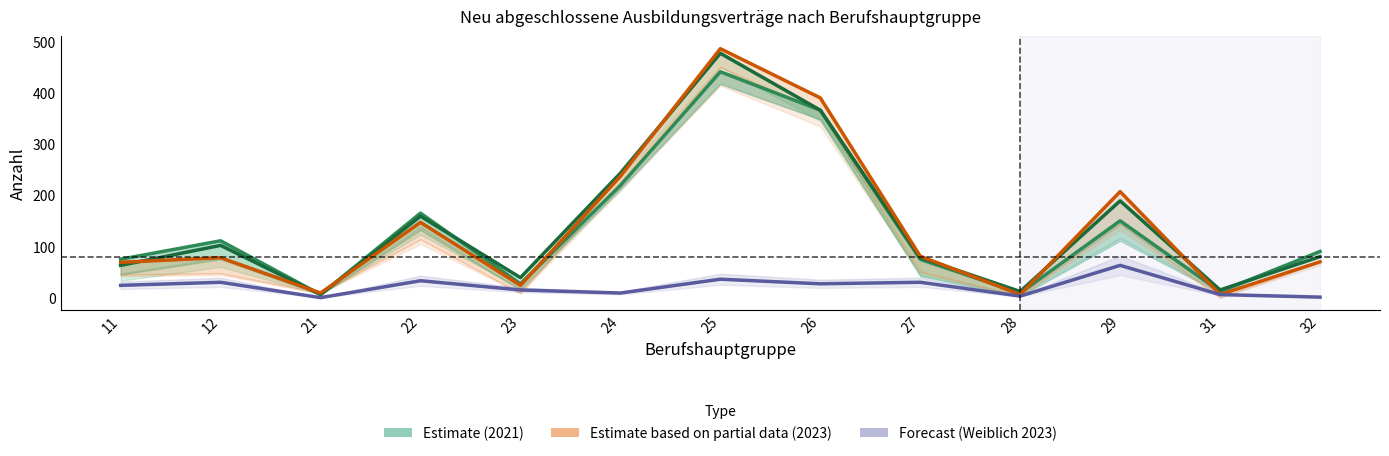

Reading right to left, extract all data points from this chart.

Gesamt 2021 (Estimate): 32=90	31=12	29=150	28=9	27=75	26=366	25=441	24=219	23=27	22=165	21=6	12=111	11=75
Gesamt 2022 (Estimate): 32=80	31=15	29=189	28=12	27=78	26=366	25=477	24=243	23=39	22=159	21=6	12=102	11=63
Gesamt 2023 (Estimate based on partial data): 32=70	31=6	29=207	28=6	27=81	26=390	25=486	24=237	23=24	22=147	21=9	12=78	11=69
Weiblich 2023 (Forecast): 32=1	31=6	29=63	28=3	27=30	26=27	25=36	24=9	23=15	22=33	21=0	12=30	11=24